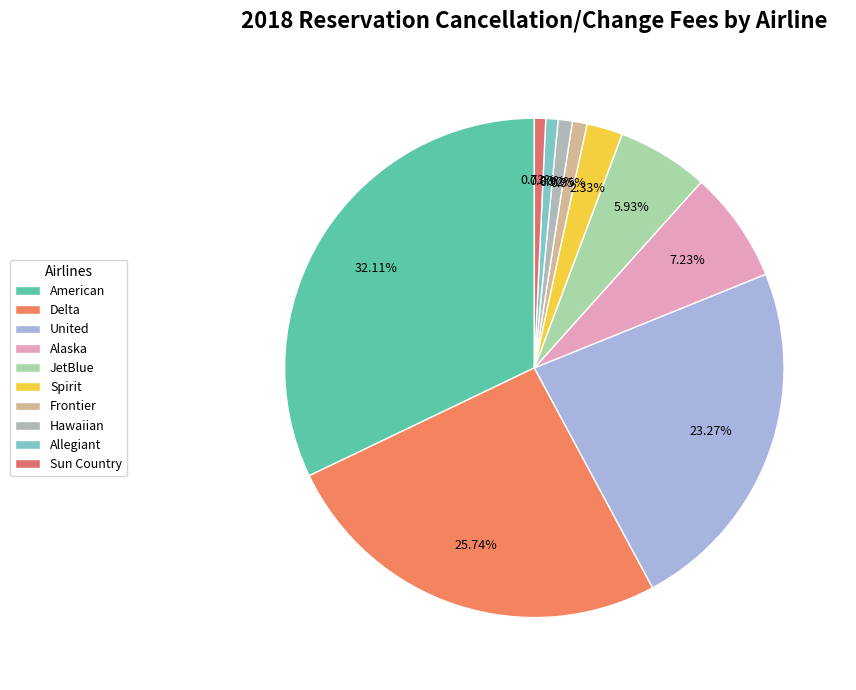

What is the change in value from United to Frontier?

-601546.2